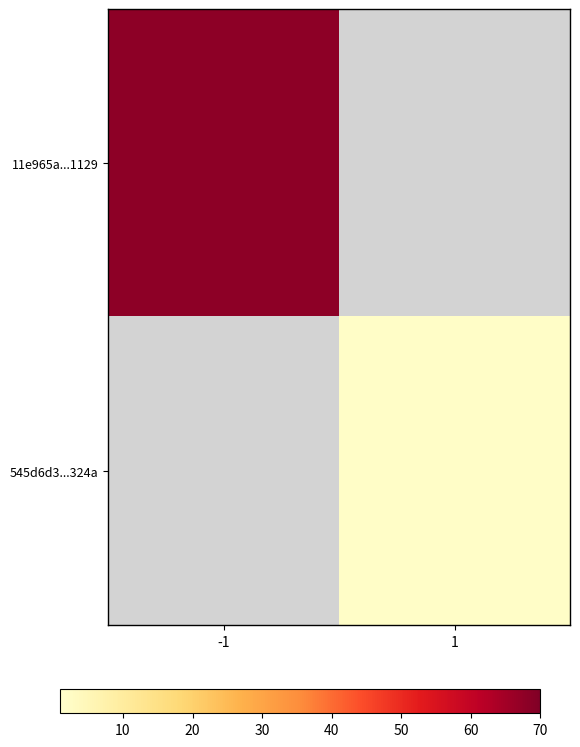

At which category does the chart reach its minimum across all series?

1